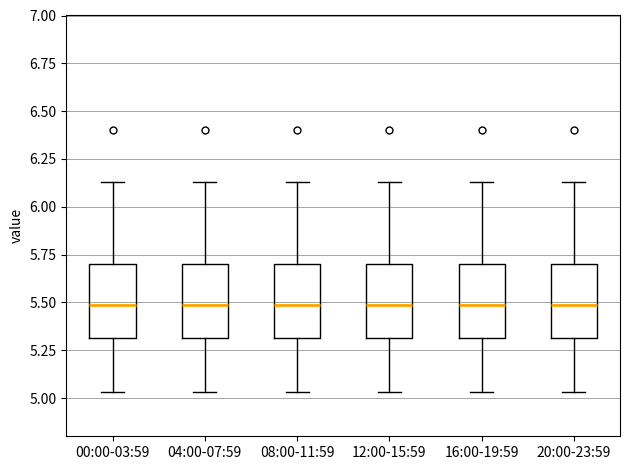

Where is the upper edge of the box for 16:00-19:59 on the y-axis? The values are not printed on the chart, so give them approximately, as read against the axis.

5.70